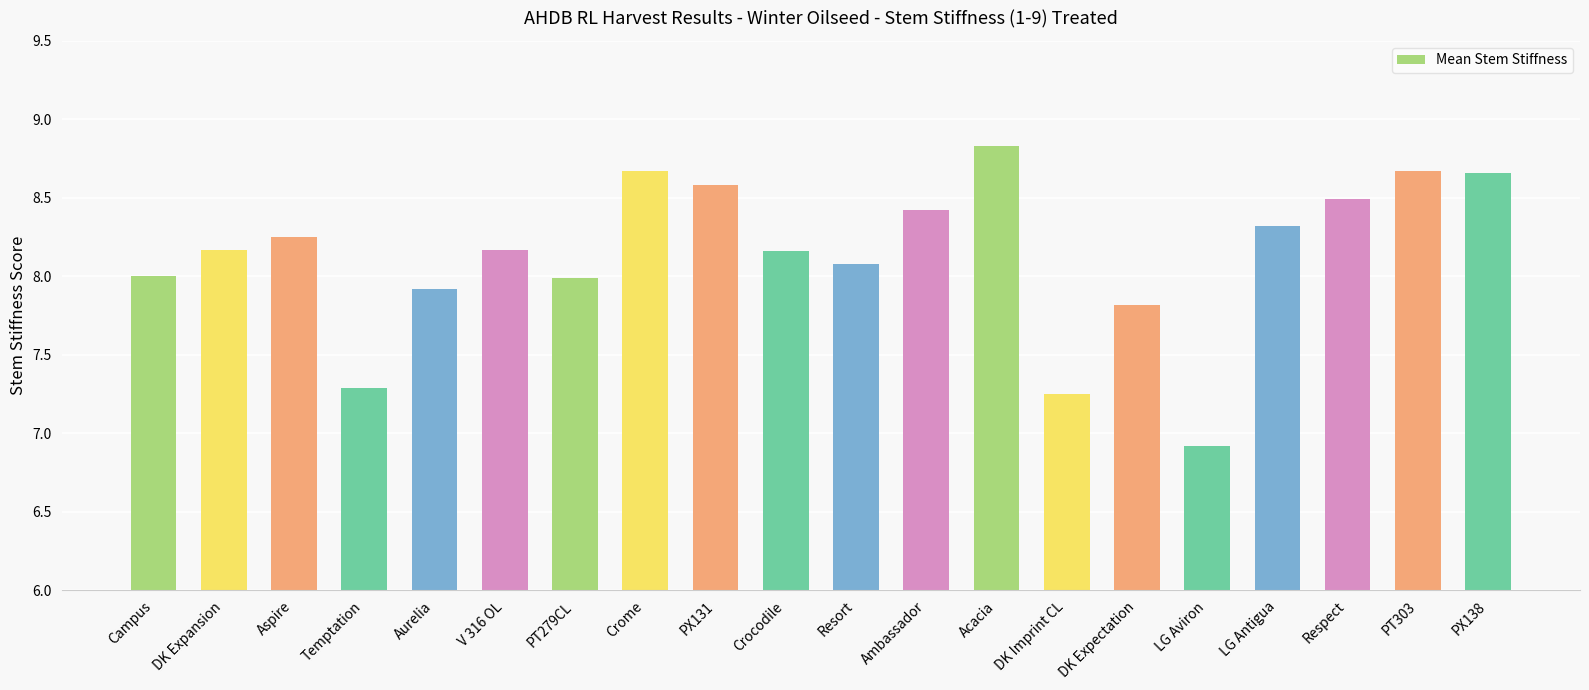

Are the bars grouped side by side (vs. stacked)?

No